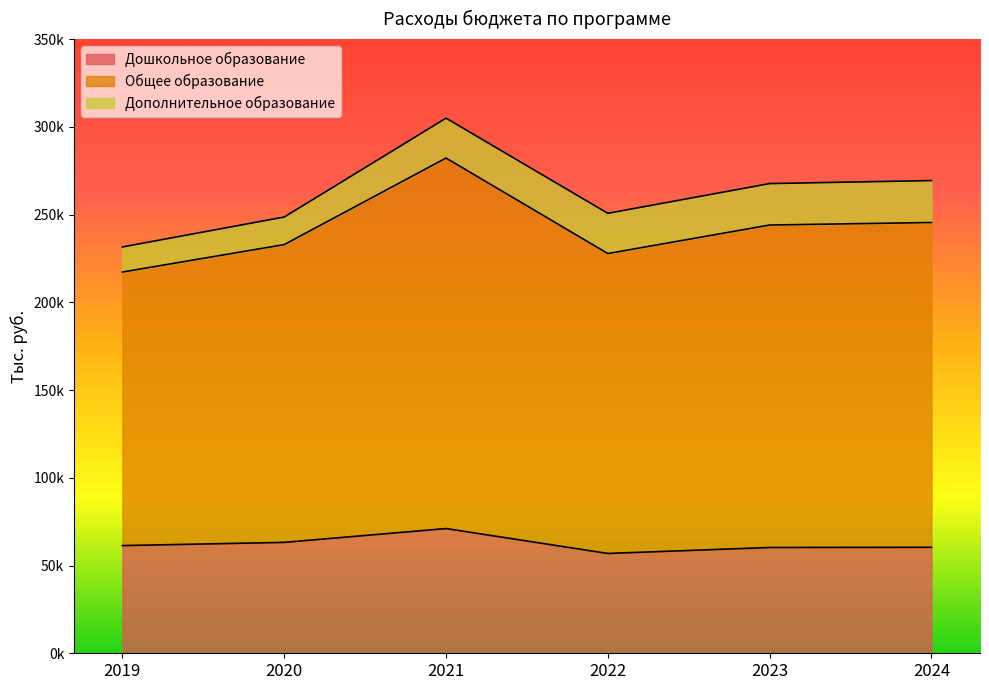

At which category is the sum across all series the highest?

2021